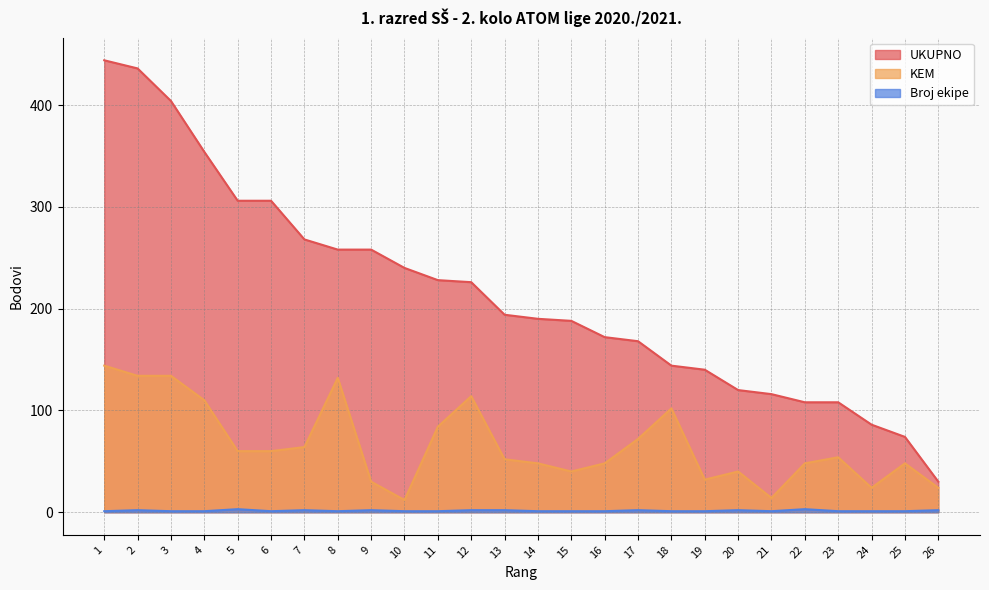

Between 3 and 22, which is larger?

3